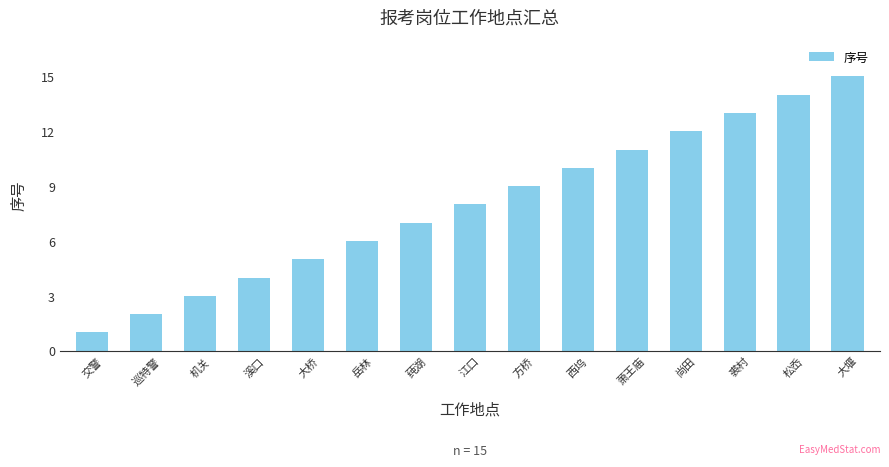

The chart shows a value of 2 at 巡特警. True or false?

True